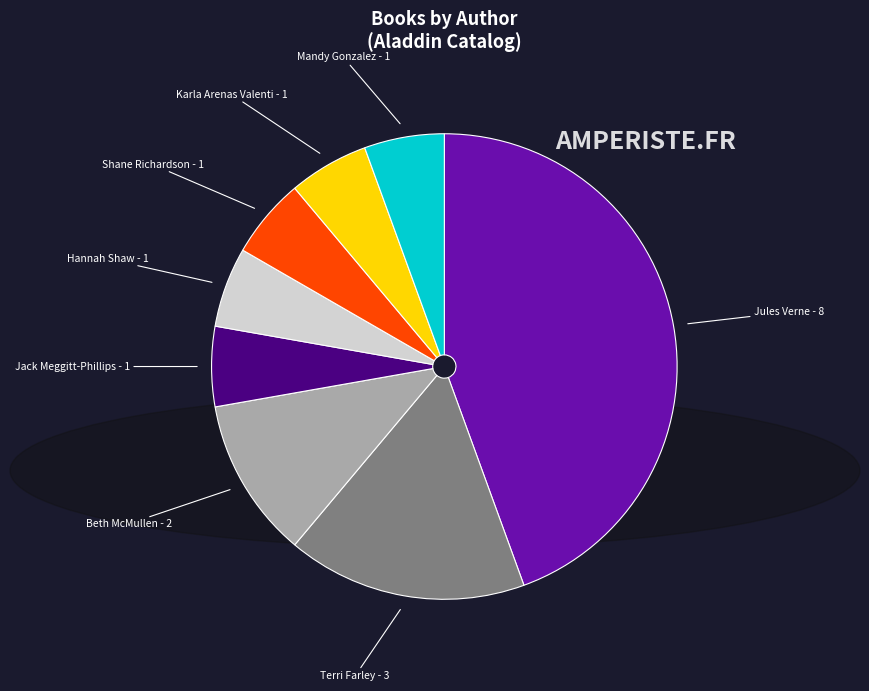

Does any single category account for the majority?

No